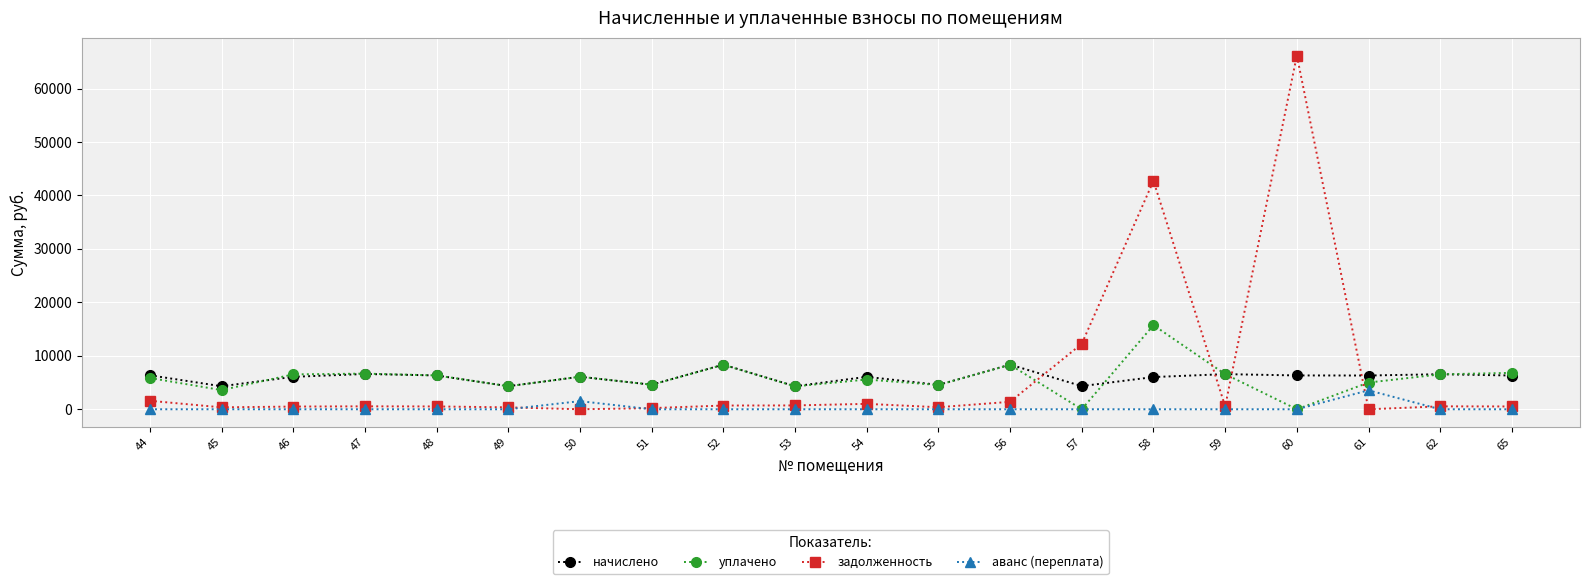

True or false: начислено and аванс (переплата) cross at least once.

False